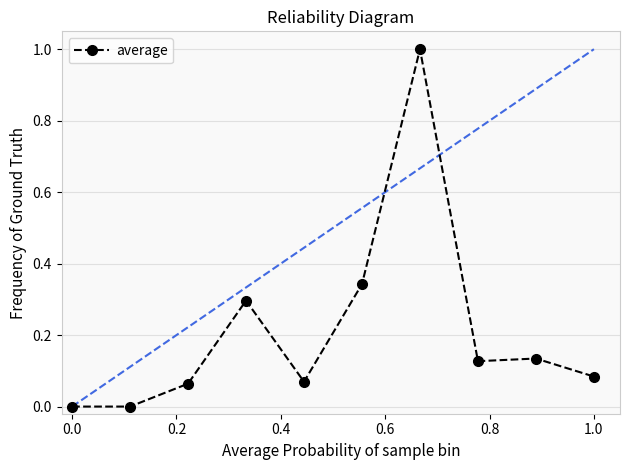

How many lines are shown in the chart?

1